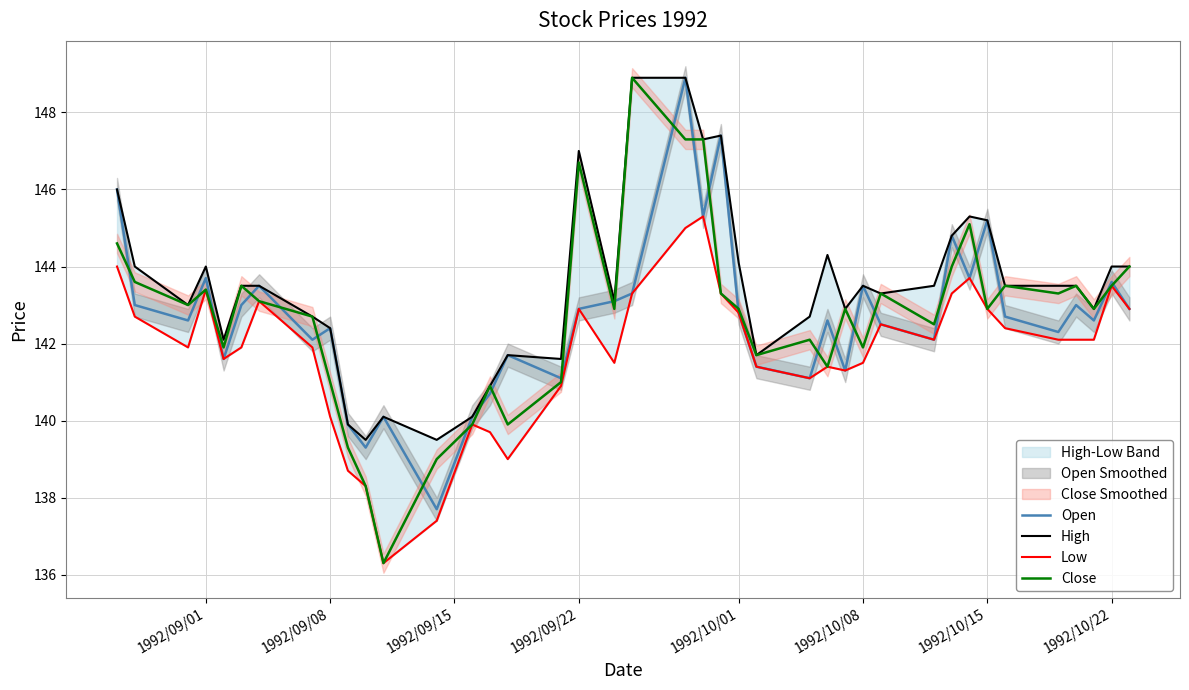

Count the number of data series in this chart.

4